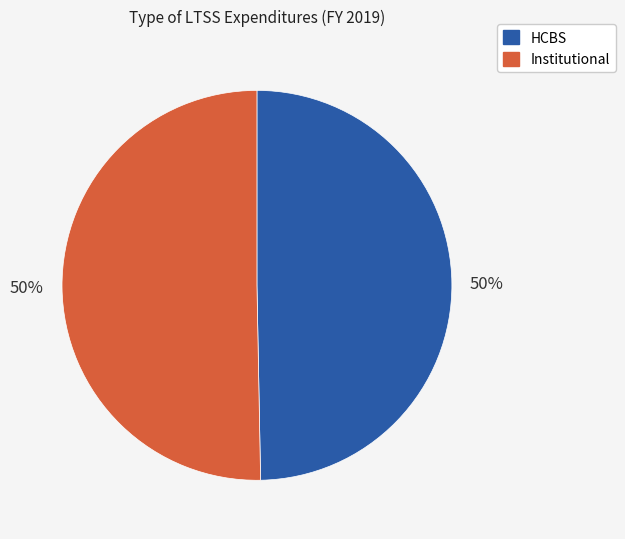

The Institutional slice represents 50% of the pie. True or false?

True